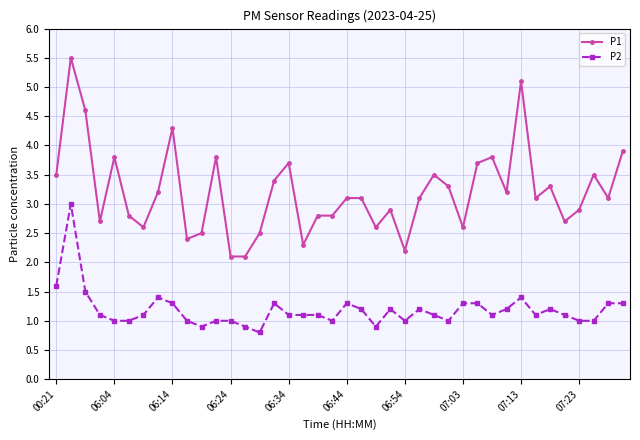

What is the value of the P1 point at the 38th from the left?

3.5